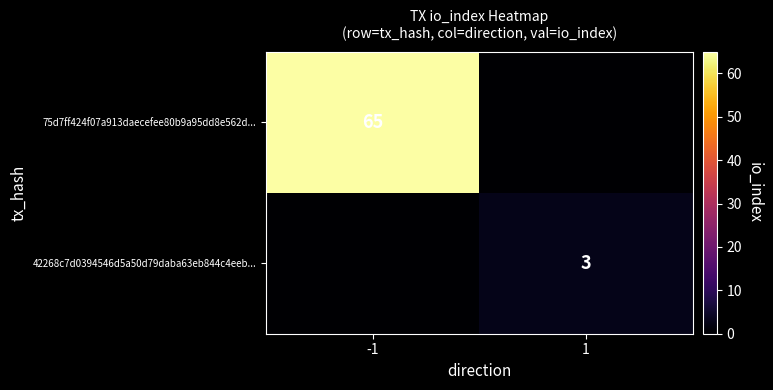

The 42268c7d0394546d5a50d79daba63eb844c4eeb... series shows 1 at 1. True or false?

False